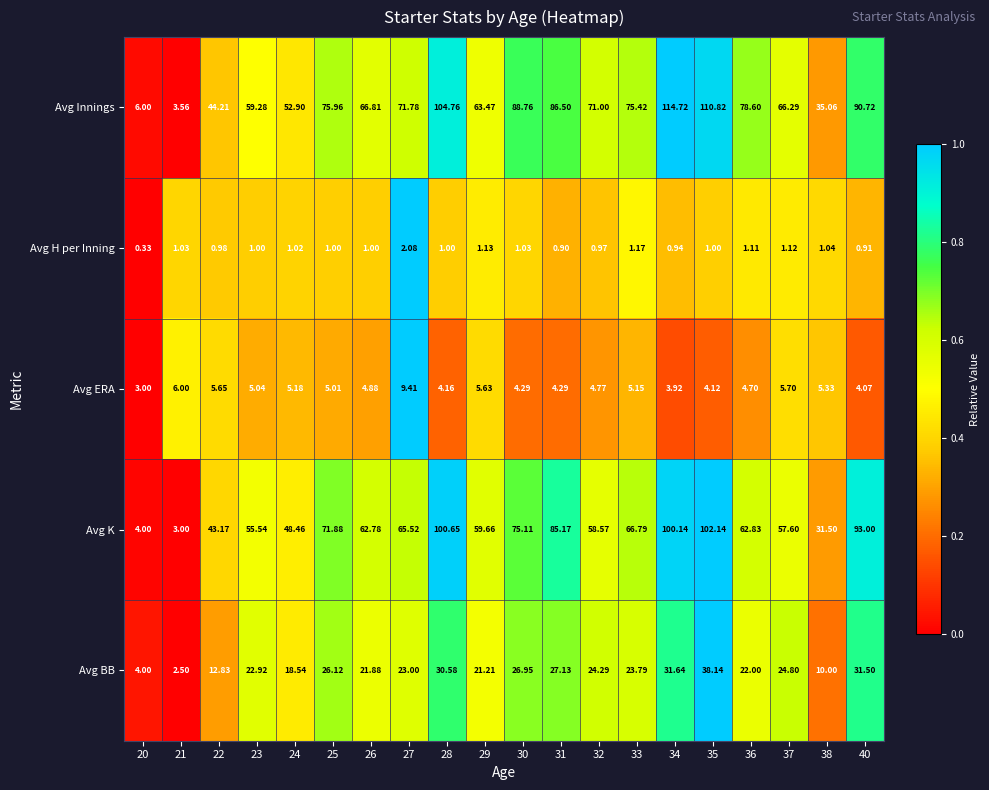

Which series has the largest range (max minus min)?

Avg Innings